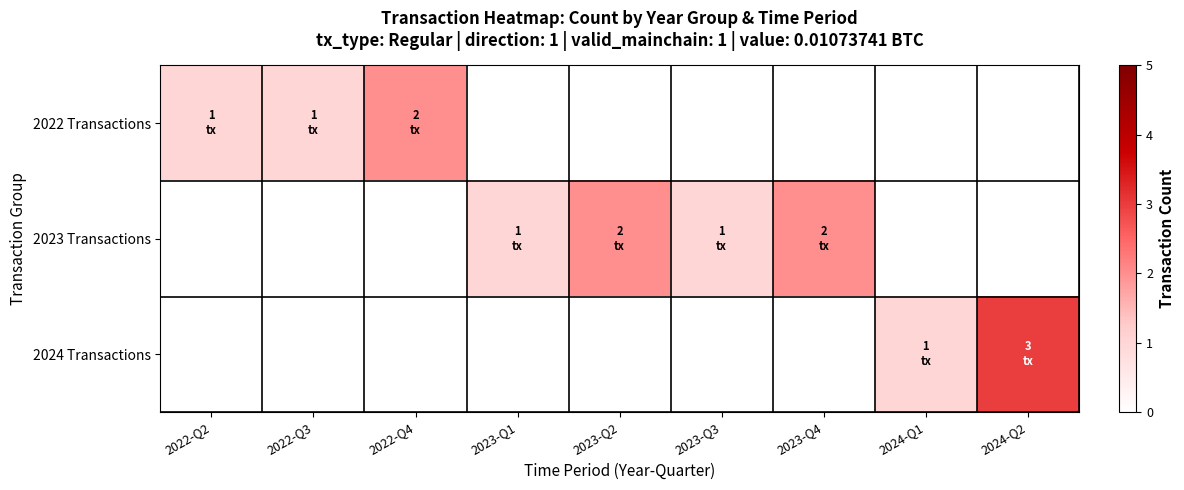

What is the greatest value displayed?

3